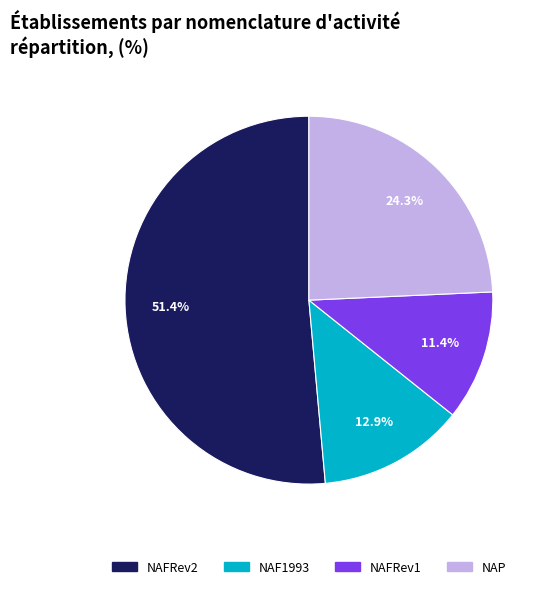

What percentage is the NAFRev2 slice, to the nearest percent?

51%